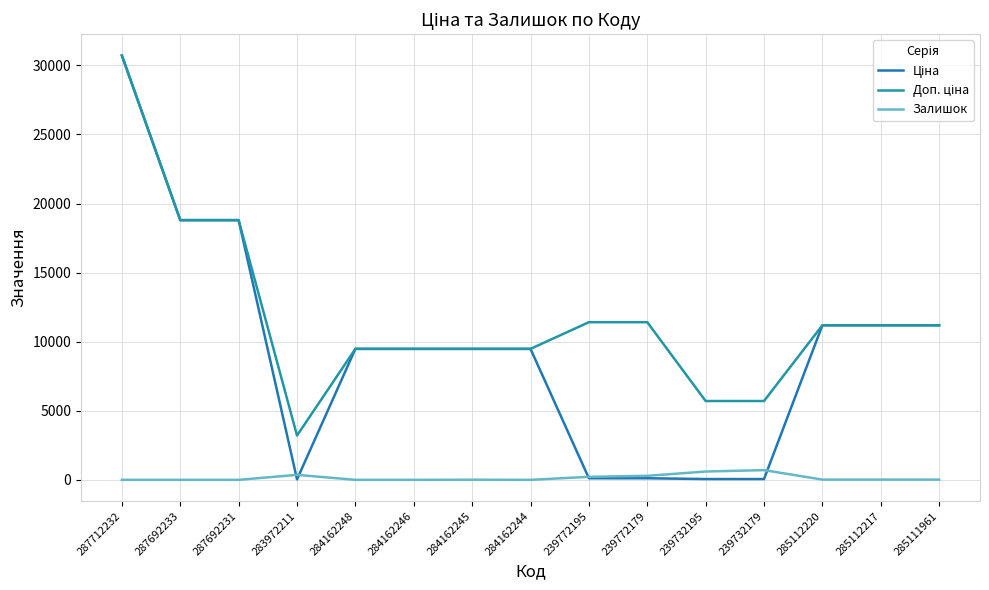

Which label corresponds to the smallest value in the chart?

287712232